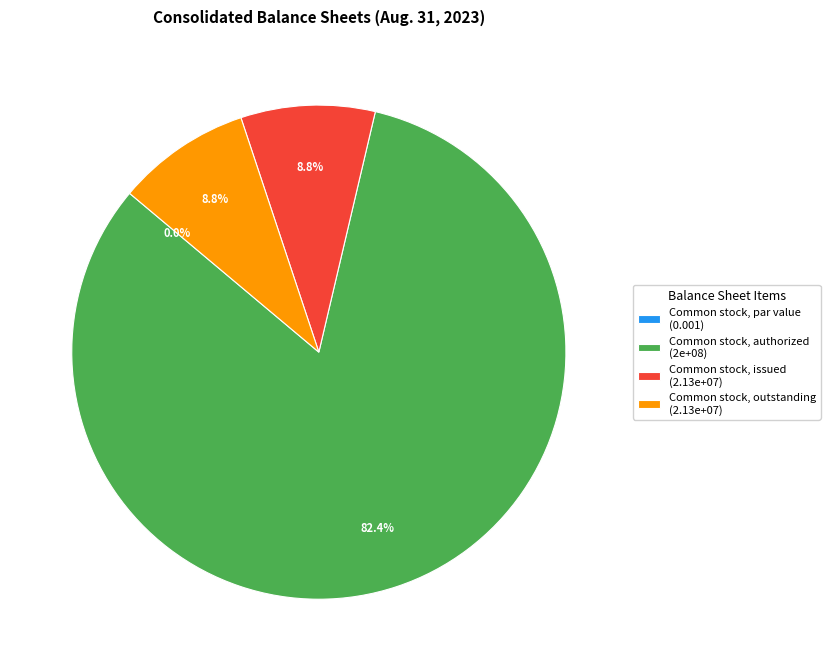

Is Common stock, authorized the majority of the pie?

Yes